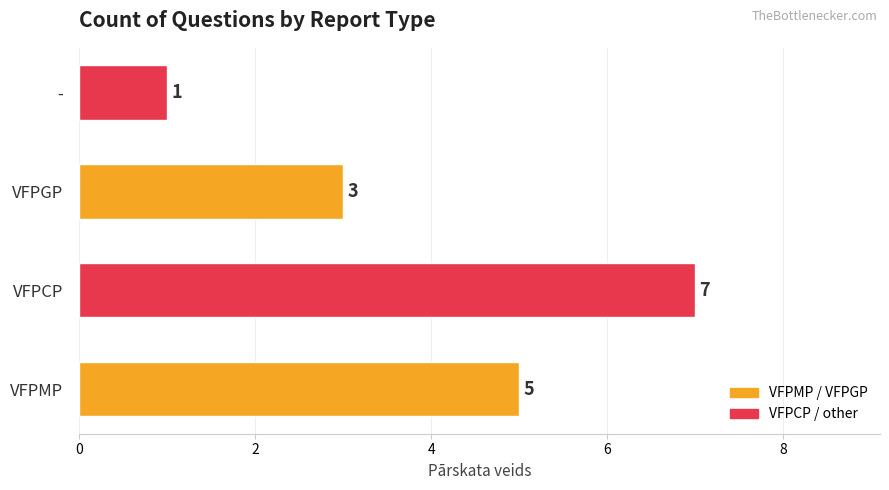

Does the chart contain stacked bars?

No